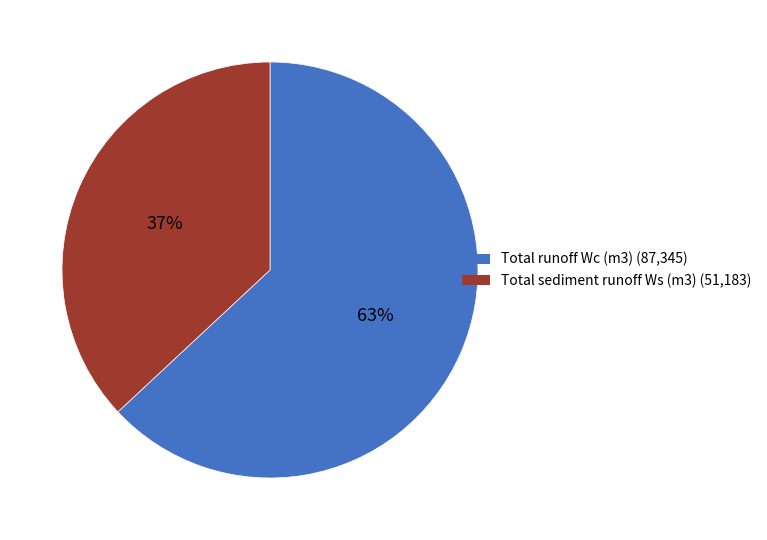

Which category accounts for the majority?

Total runoff Wc (m3)